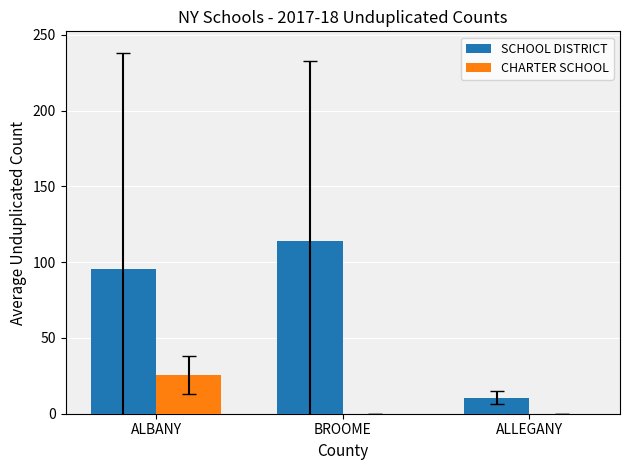

Reading left to right, extract all data points from this chart.

SCHOOL DISTRICT: 95.3	113.7	10.7
CHARTER SCHOOL: 25.3	0.0	0.0